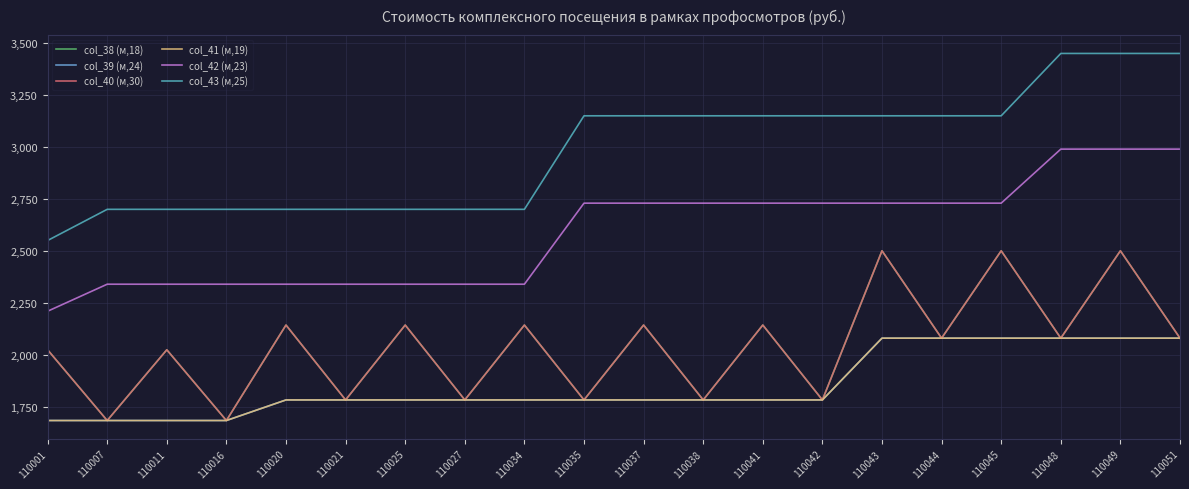

Is this an area chart (filled region under the line)?

No